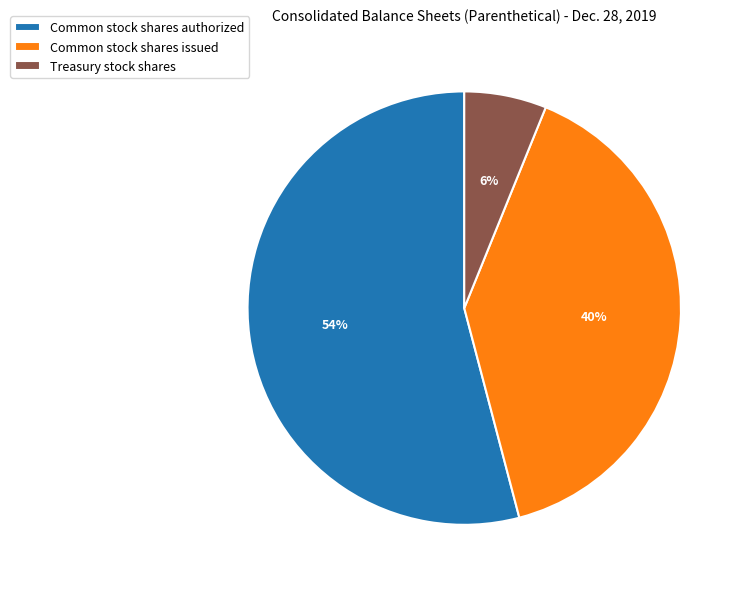

What is the ratio of the value at Common stock shares authorized to the value at Common stock shares issued?

1.4